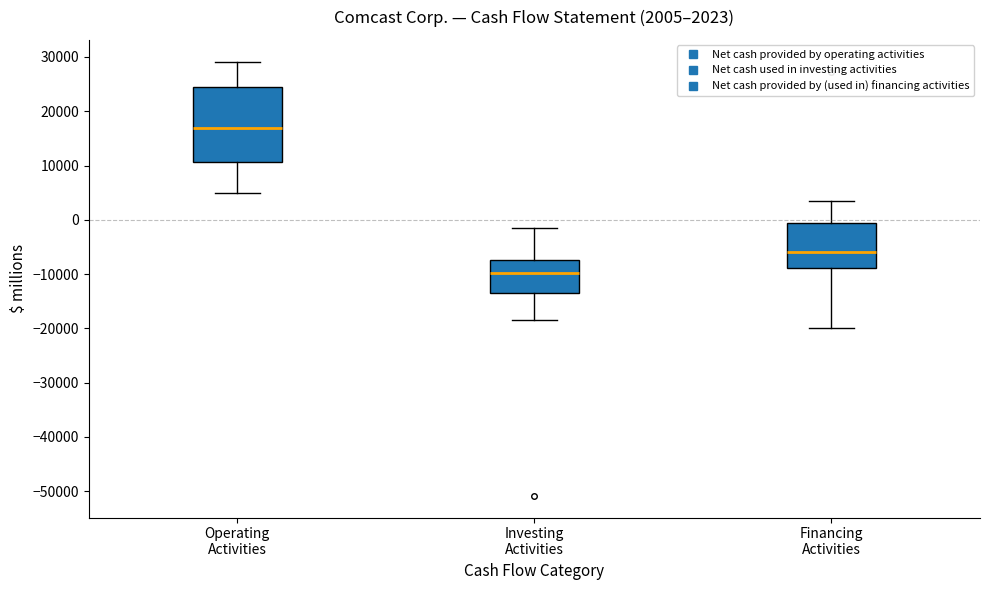

Which box has the lowest median line?

Investing Activities